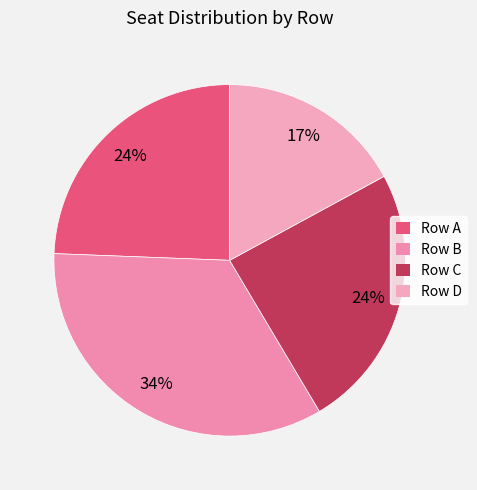

To the nearest percent, what is the difference between the largest and smallest slice percentages?

17%